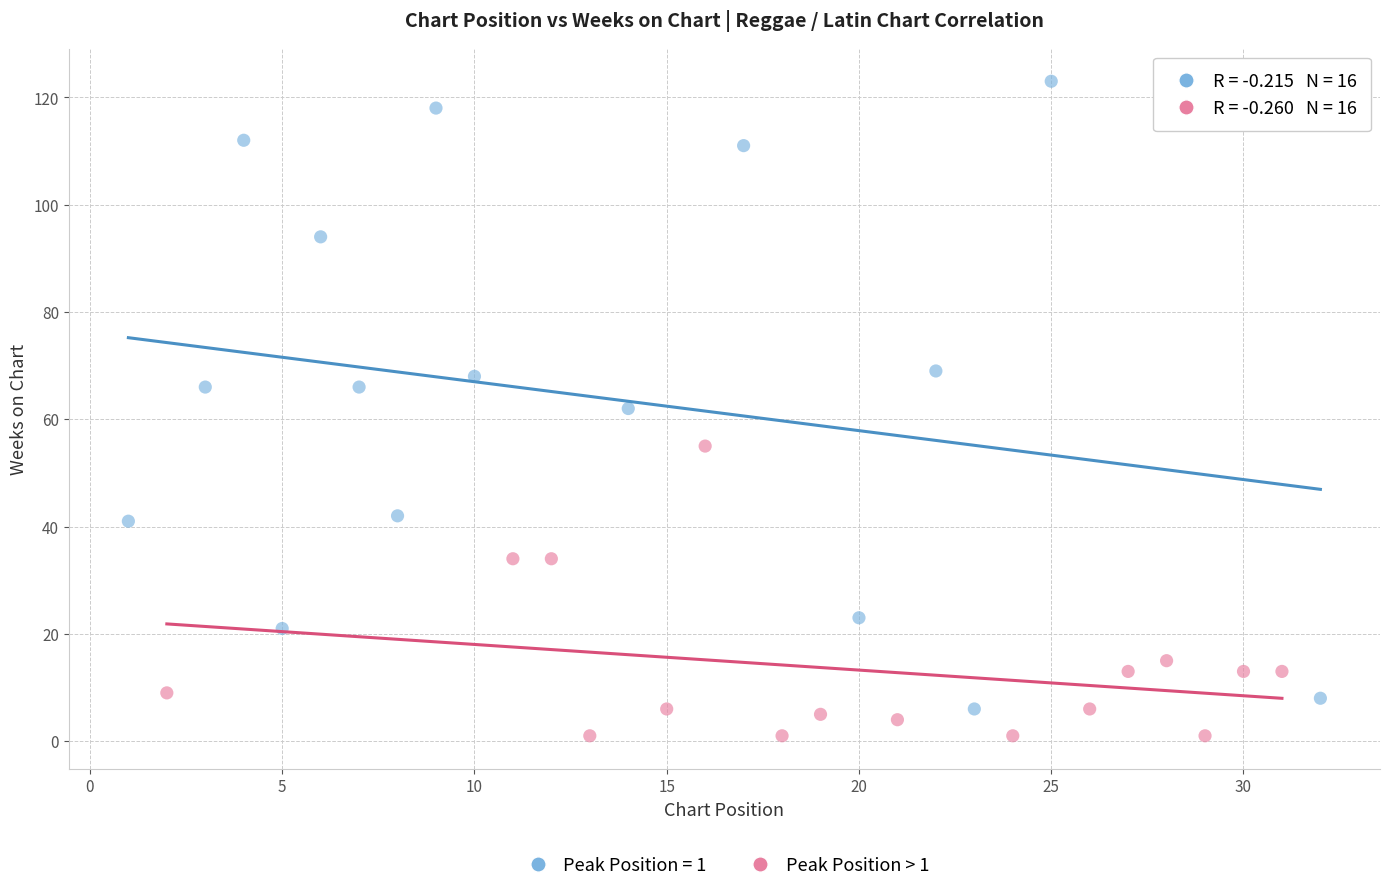

Which series has the largest Y range (max minus min)?

Peak Position = 1